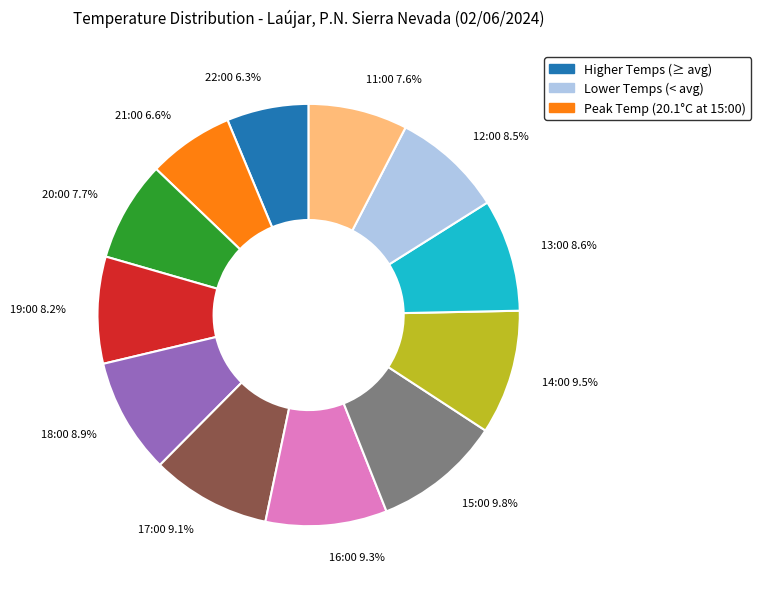

To the nearest percent, what is the average slice percentage?

8%